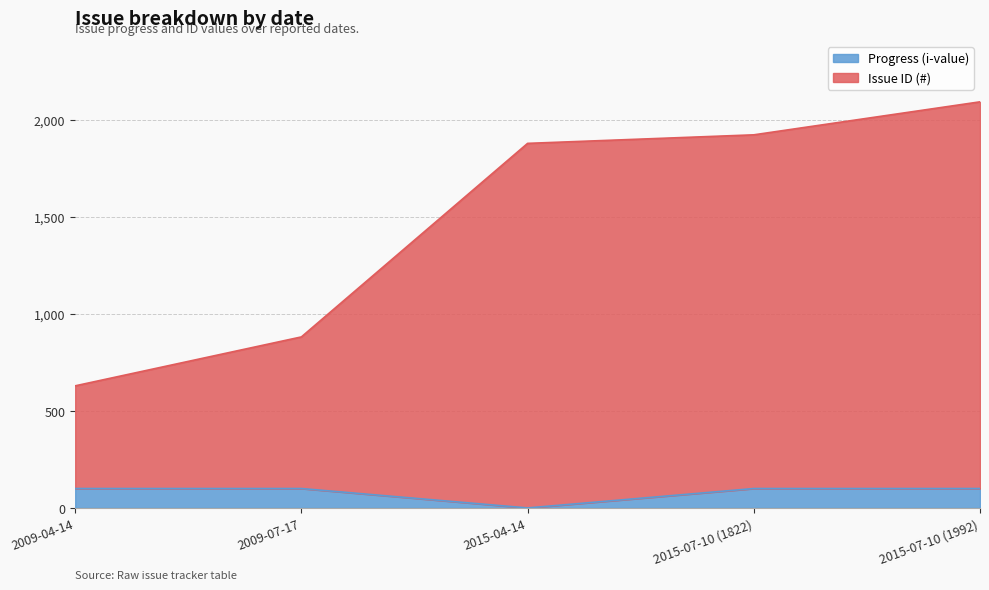

Between 2009-07-17 and 2015-07-10 (1822), which series saw the biggest shift?

Issue ID (#)